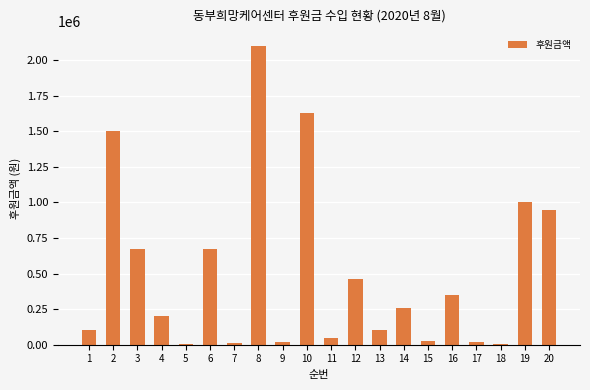

Are the bars horizontal?

No